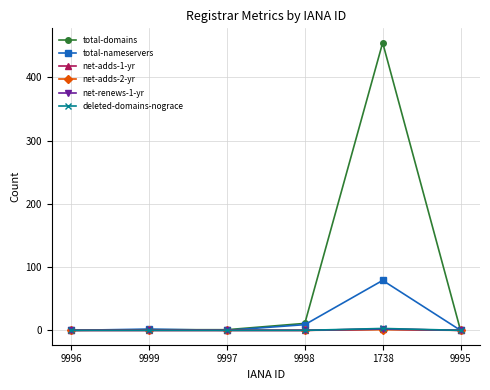

Rank the series at 9997 from lowest to highest value.

total-nameservers, net-adds-1-yr, net-adds-2-yr, net-renews-1-yr, deleted-domains-nograce, total-domains